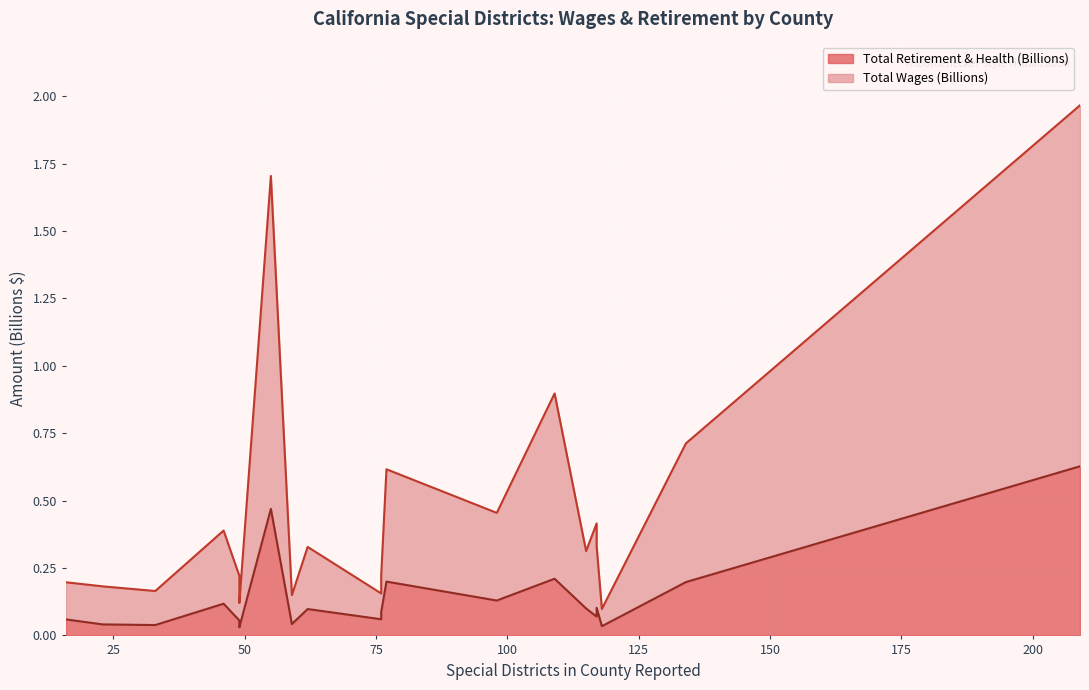

True or false: Total Retirement & Health (Billions) and Total Wages (Billions) intersect in this chart.

False